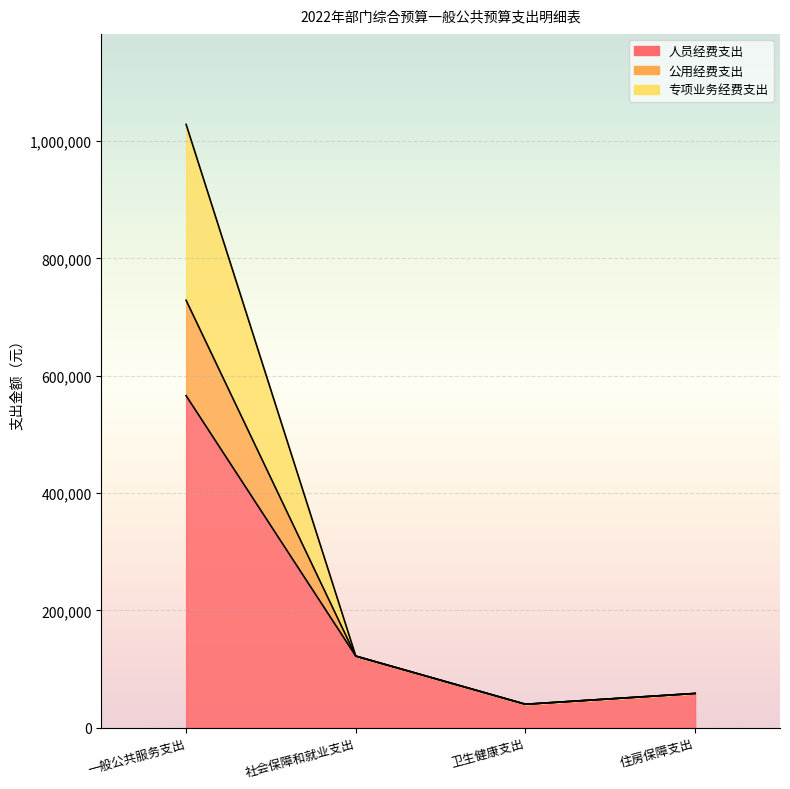

What is the total value across all series at 住房保障支出?

174735